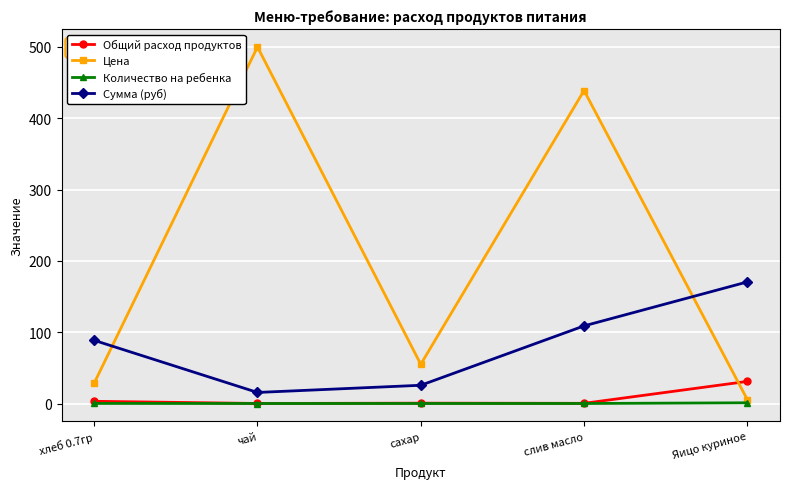

Which series ends up on top after the final intersection of Сумма (руб) and Цена?

Сумма (руб)